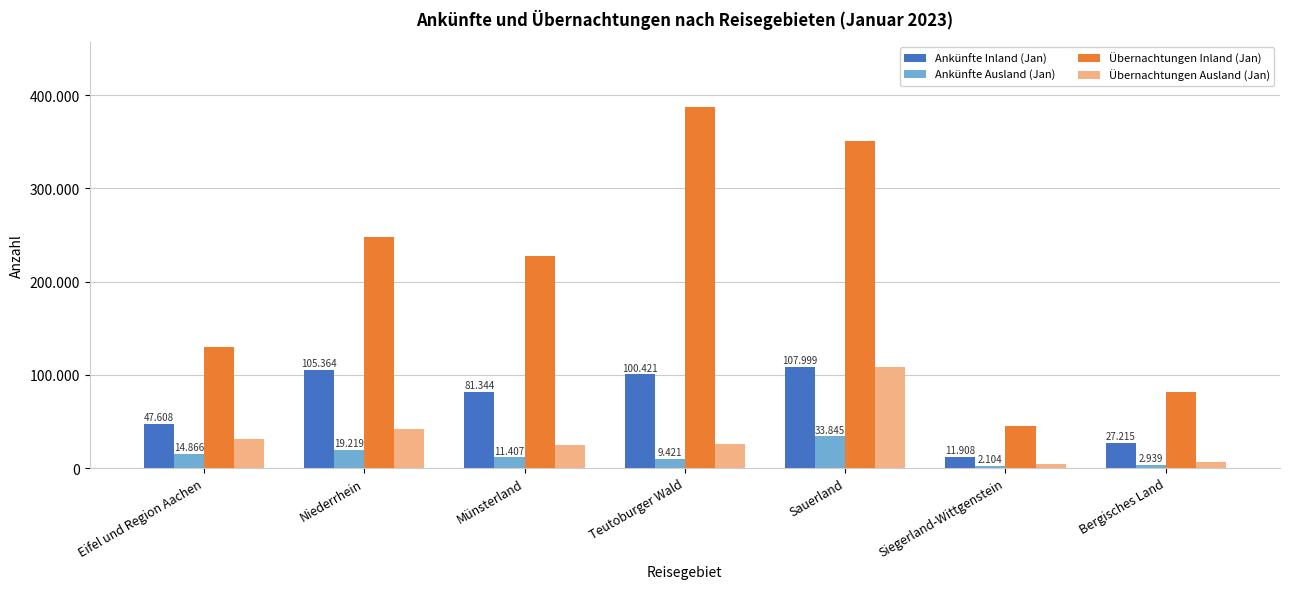

Does the chart contain stacked bars?

No